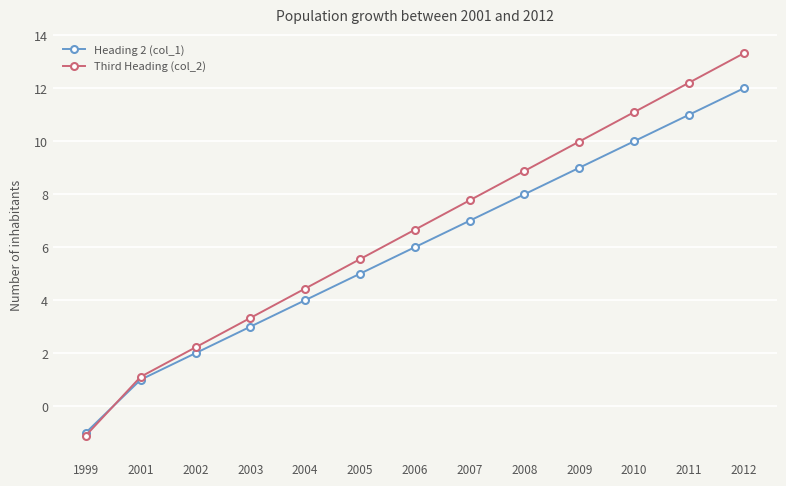

Which label corresponds to the smallest value in the chart?

1999